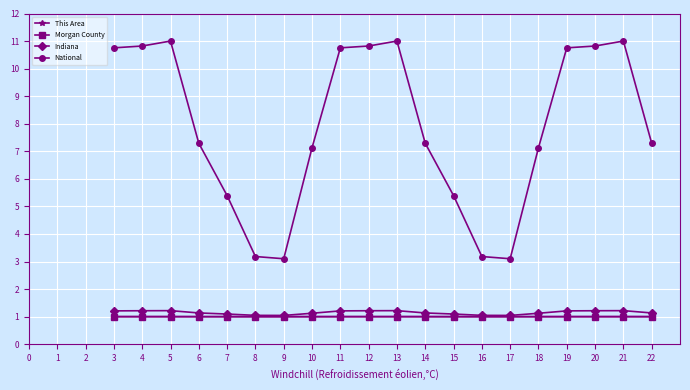

What is the maximum value shown in the chart?

11.0